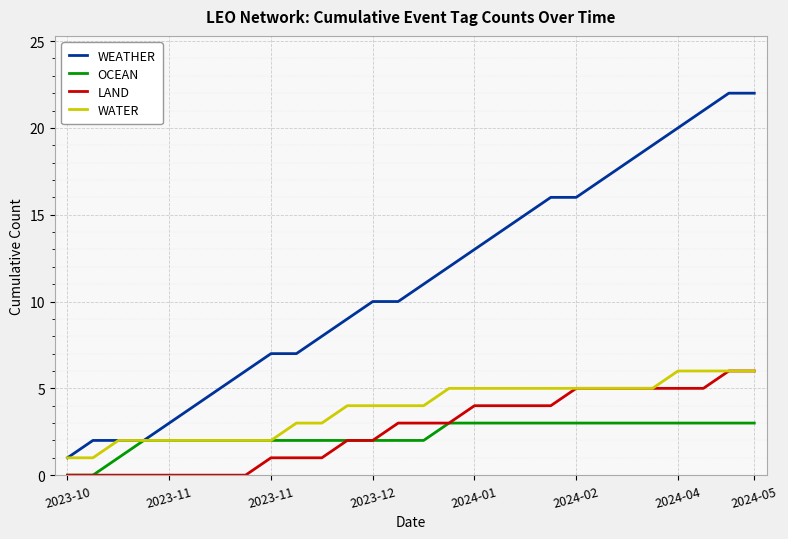

How many lines are shown in the chart?

4